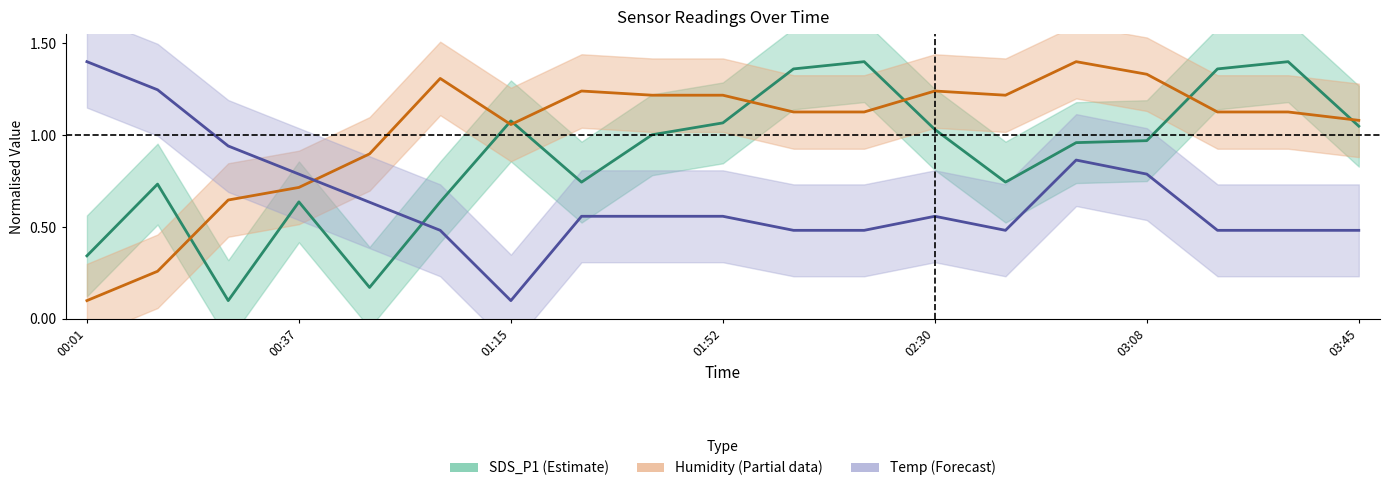

Does the chart have visible grid lines?

No